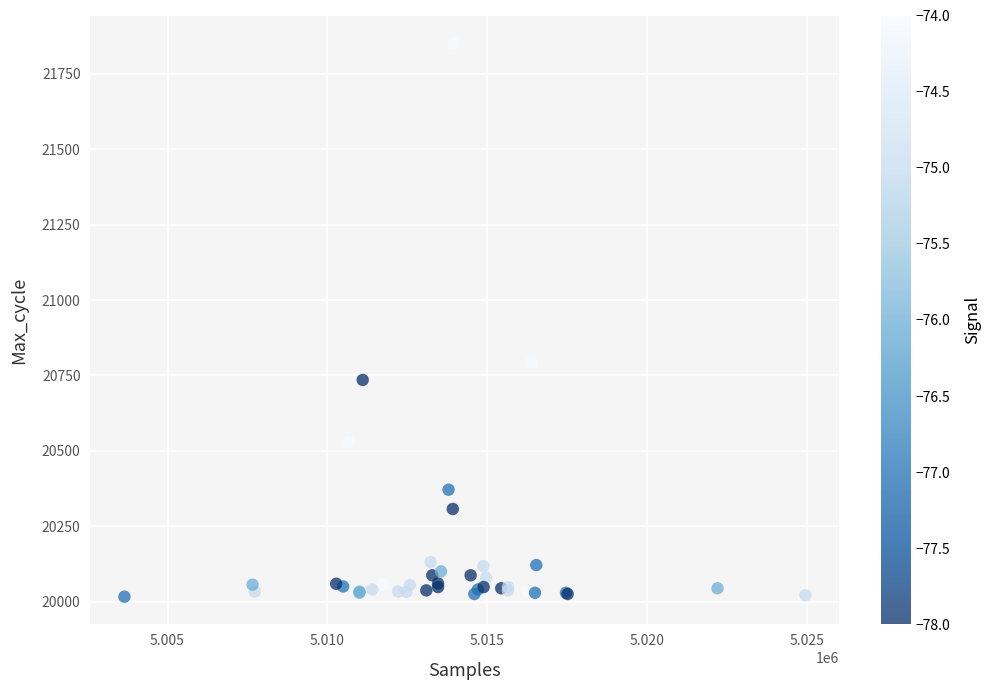

What Y value in the scatter plot is closest to 20934?

20792